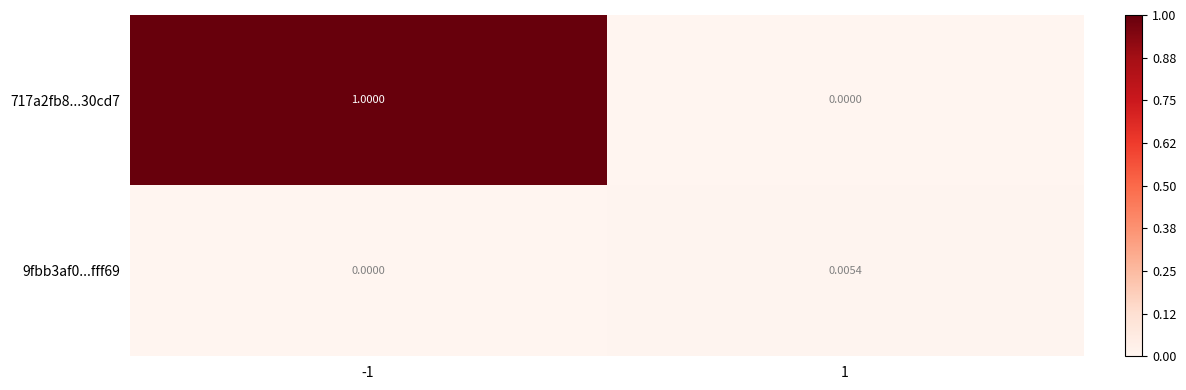

Is the value of 717a2fb8...30cd7 at -1 greater than the value of 9fbb3af0...fff69 at 1?

Yes